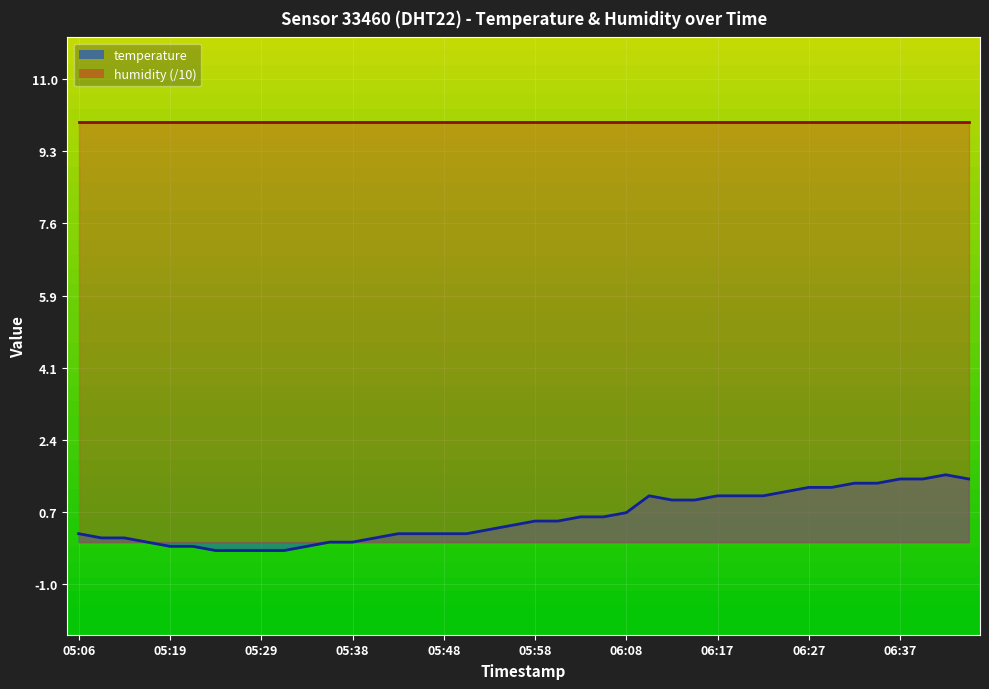

What position from the right is 05:58?

20